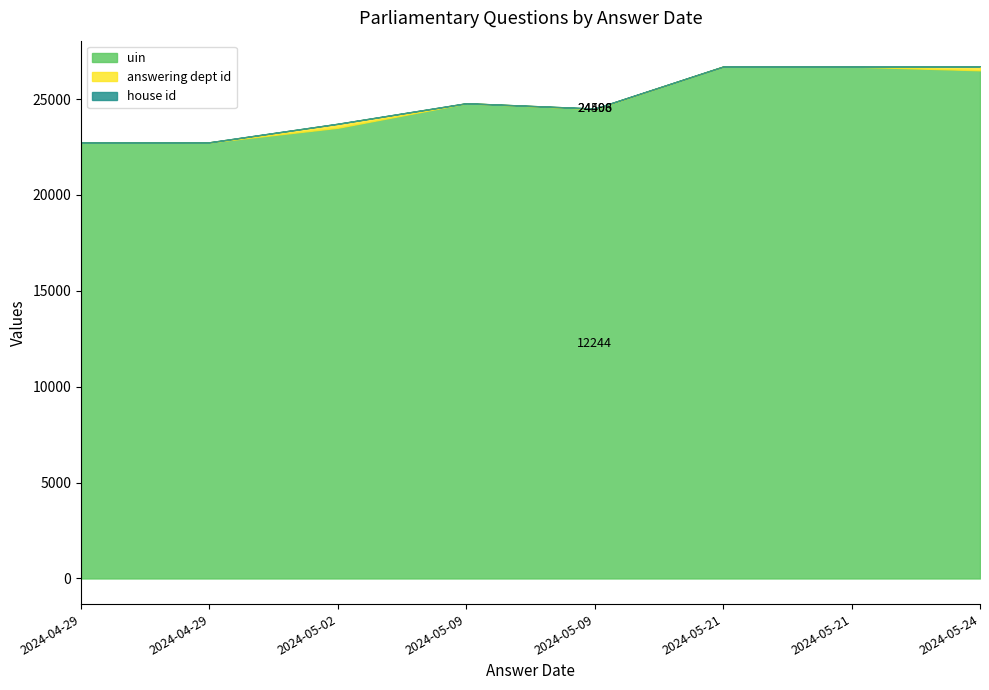

Rank the series at 2024-04-29 from highest to lowest value.

uin, answering dept id, house id